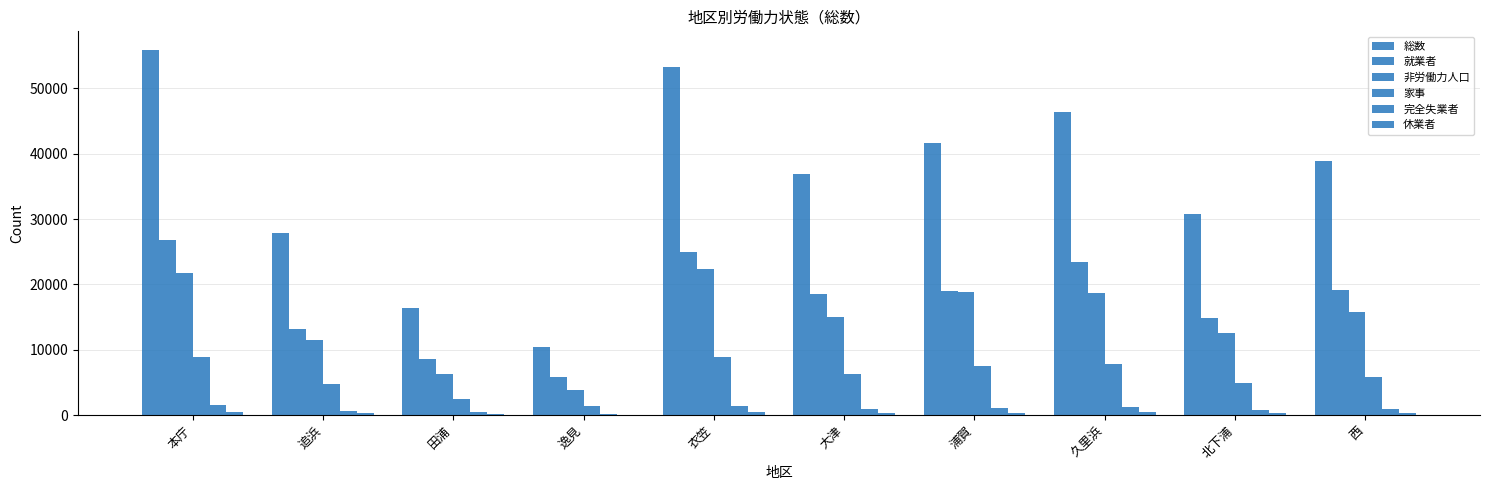

Between 本庁 and 北下浦, which series saw the biggest shift?

総数